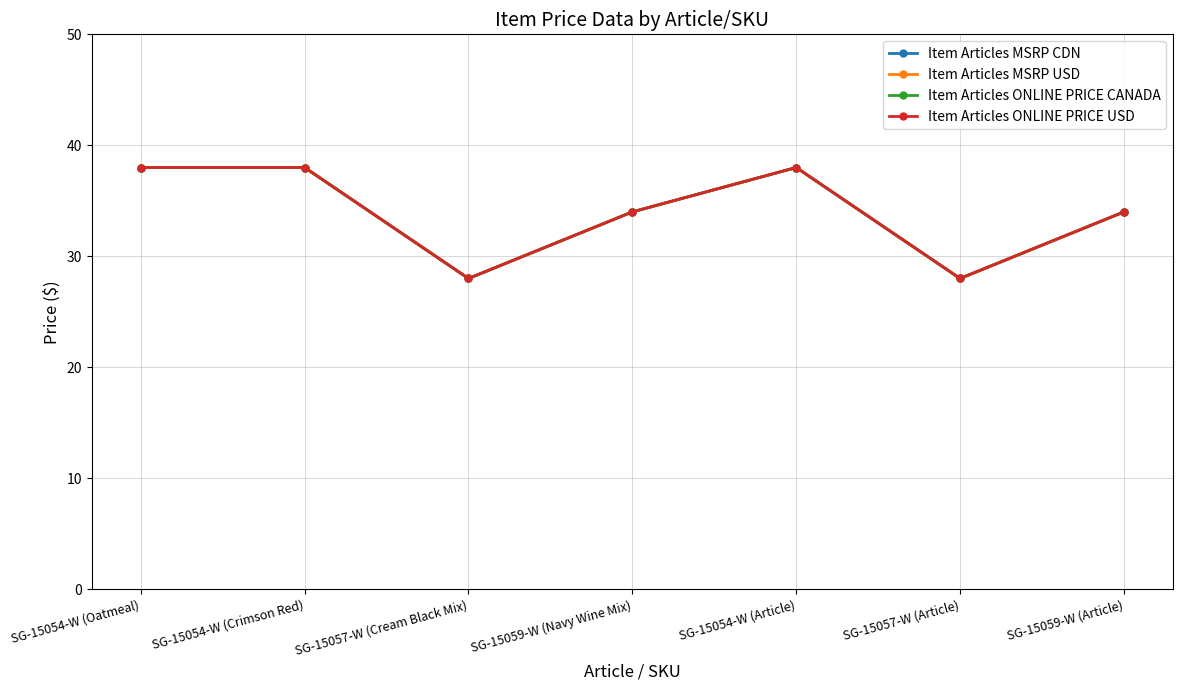

At which category does Item Articles MSRP CDN reach its first local valley?

SG-15057-W (Cream Black Mix)